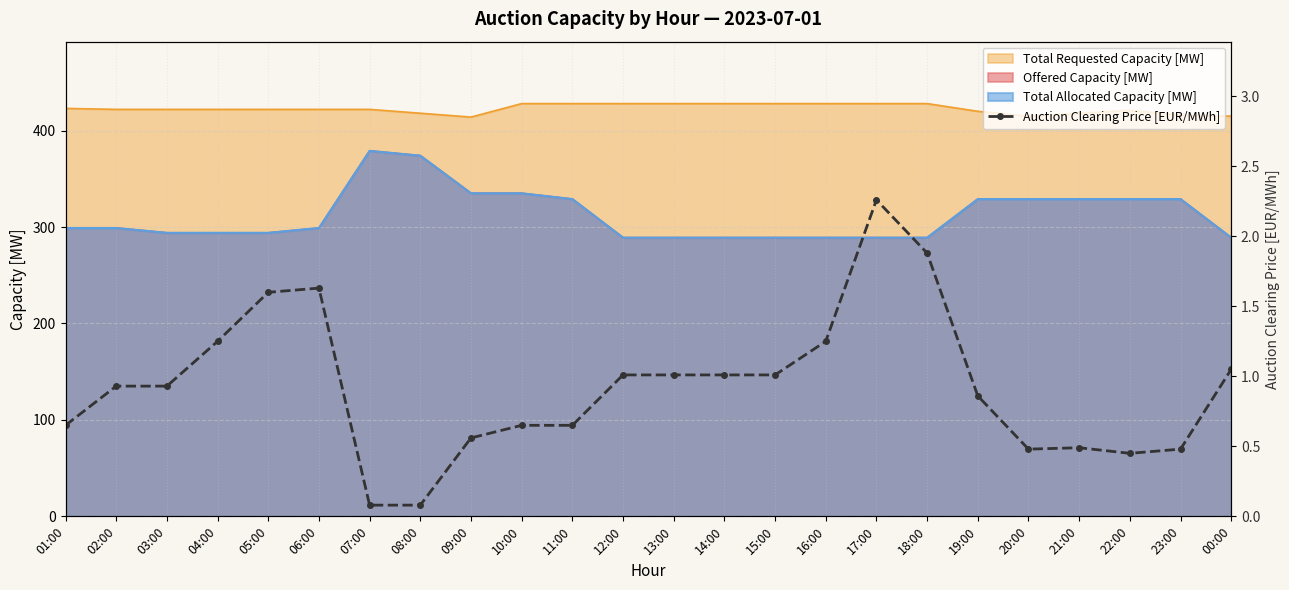

Is it true that the value at 18:00 is 2.9?

False